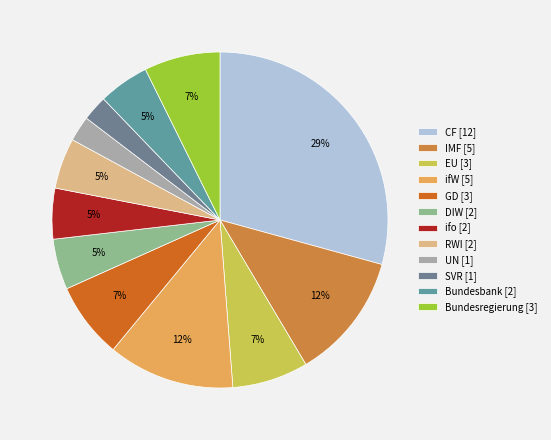

How many segments does this pie chart have?

12